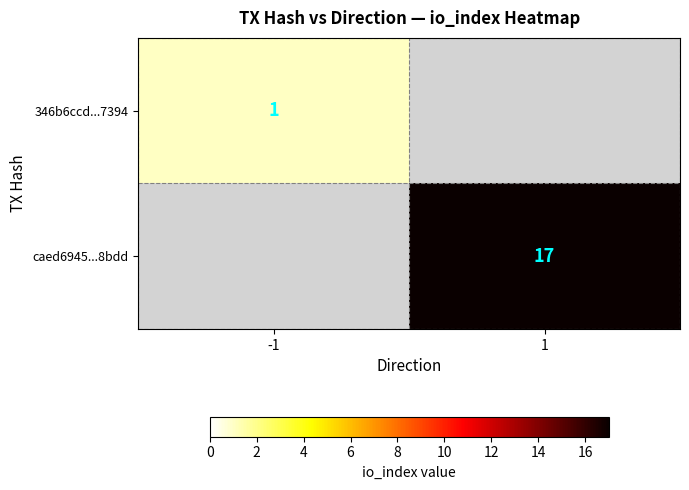

True or false: 346b6ccd...7394 has a value of 1 at -1.

True